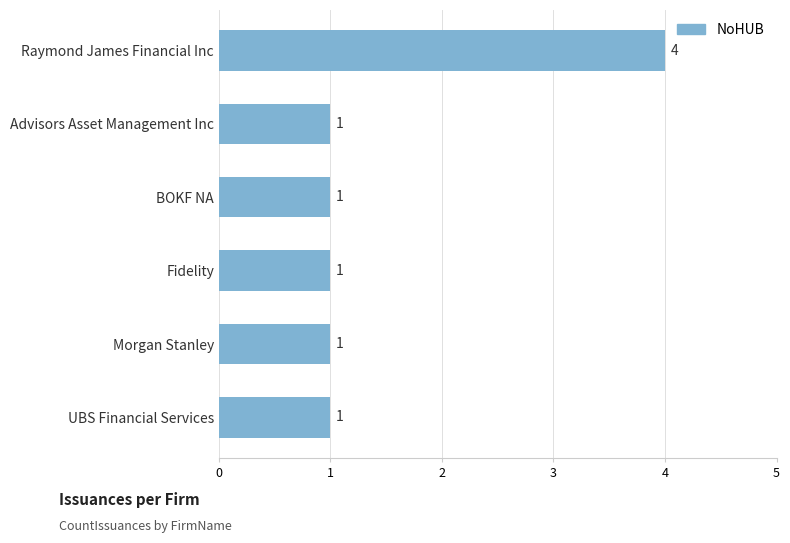

True or false: the data shows 0 at Morgan Stanley.

False